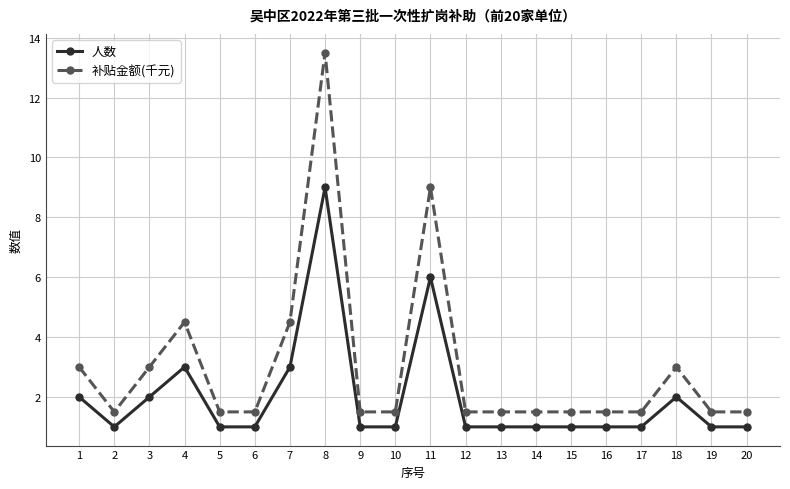

True or false: 补贴金额(千元) has a value of 0.5 at 17.

False